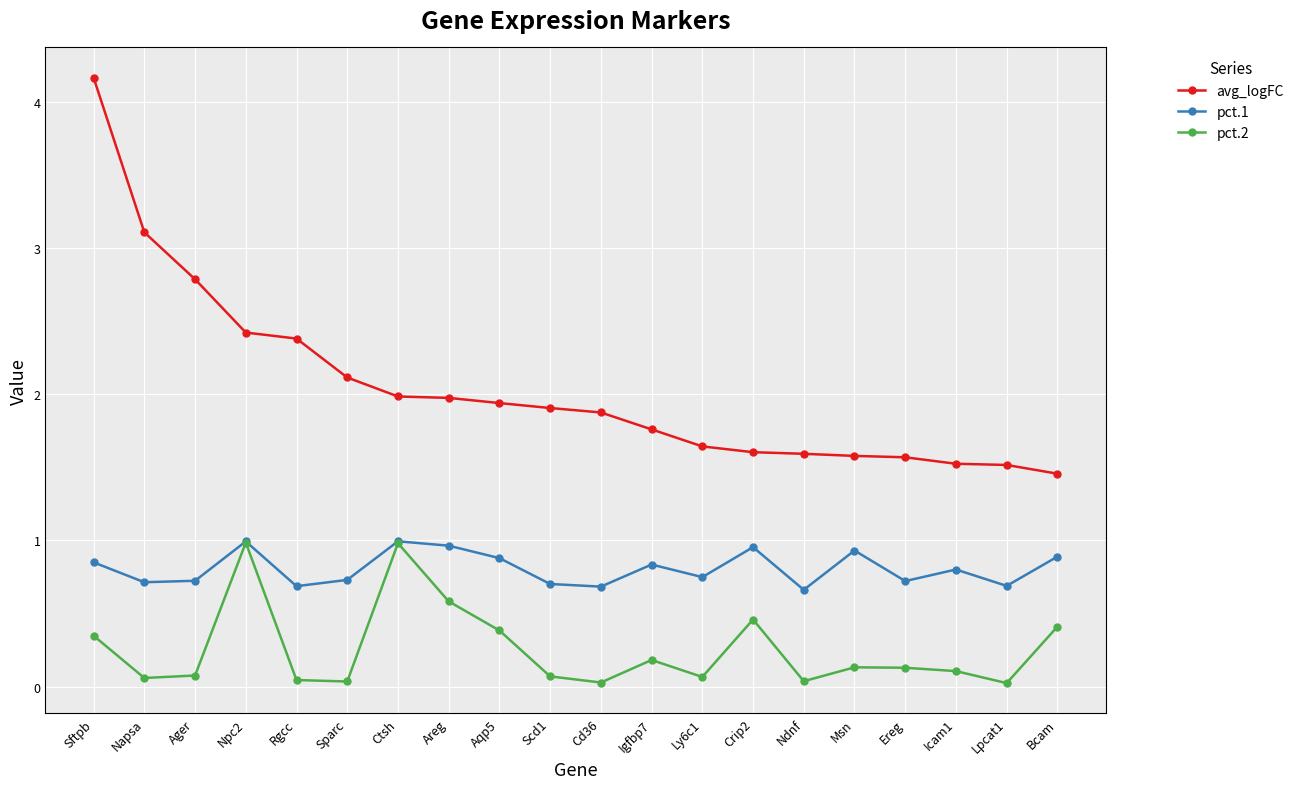

What is the greatest value displayed?

4.2